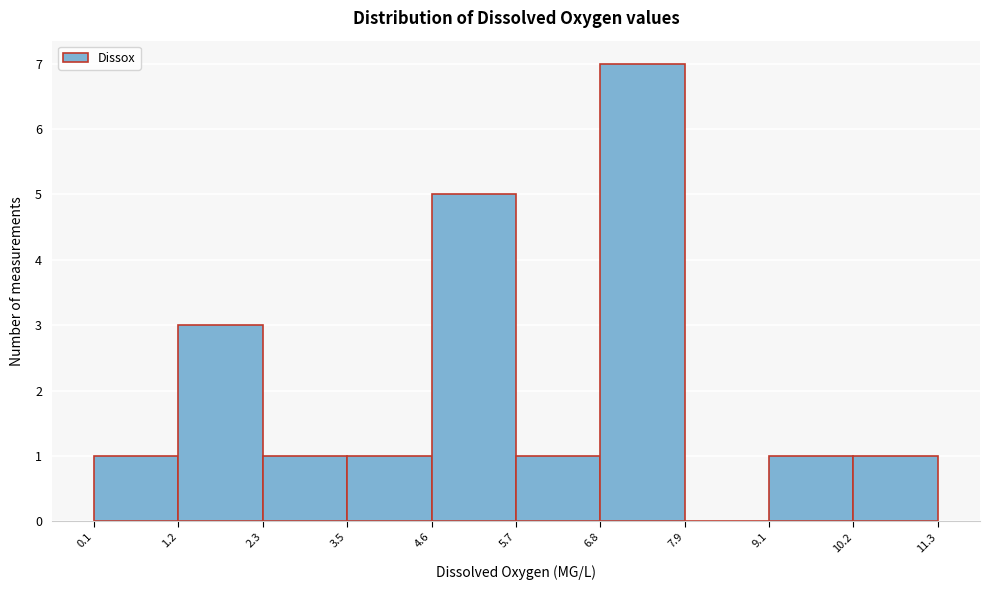

Reading left to right, transcribe this chart: for each bar, give the range it covers on the x-axis and its height. The values are not printed on the chart, so give them approximately, as read against the axis.

0.1 to 1.2: 1
1.2 to 2.3: 3
2.3 to 3.5: 1
3.5 to 4.6: 1
4.6 to 5.7: 5
5.7 to 6.8: 1
6.8 to 7.9: 7
7.9 to 9.1: 0
9.1 to 10.2: 1
10.2 to 11.3: 1